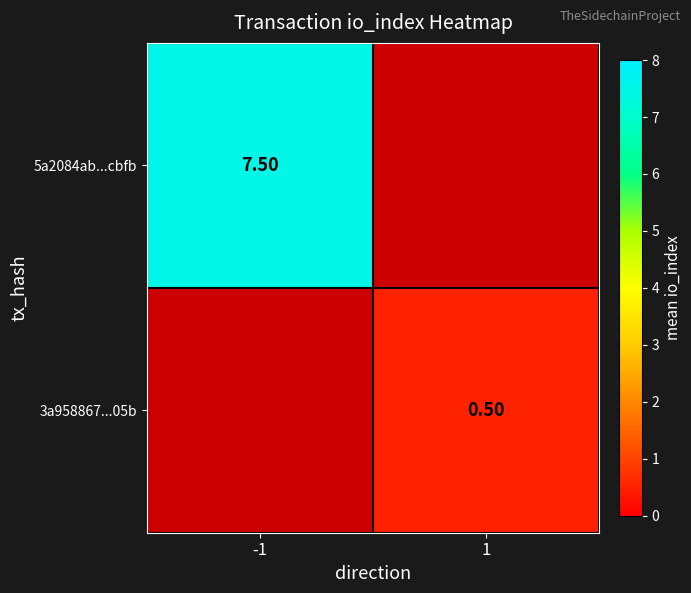

What is the greatest value displayed?

7.5